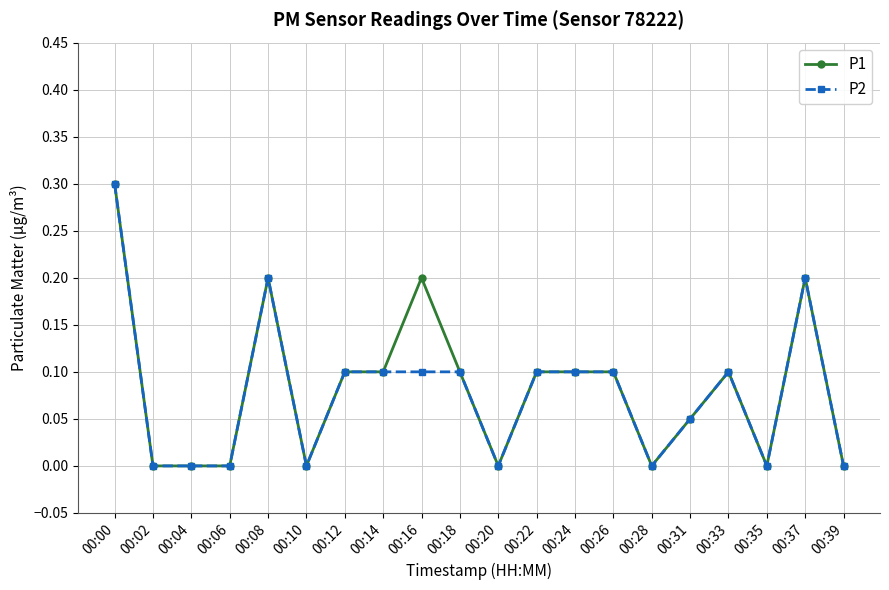

At which label does P1 reach its peak?

00:00